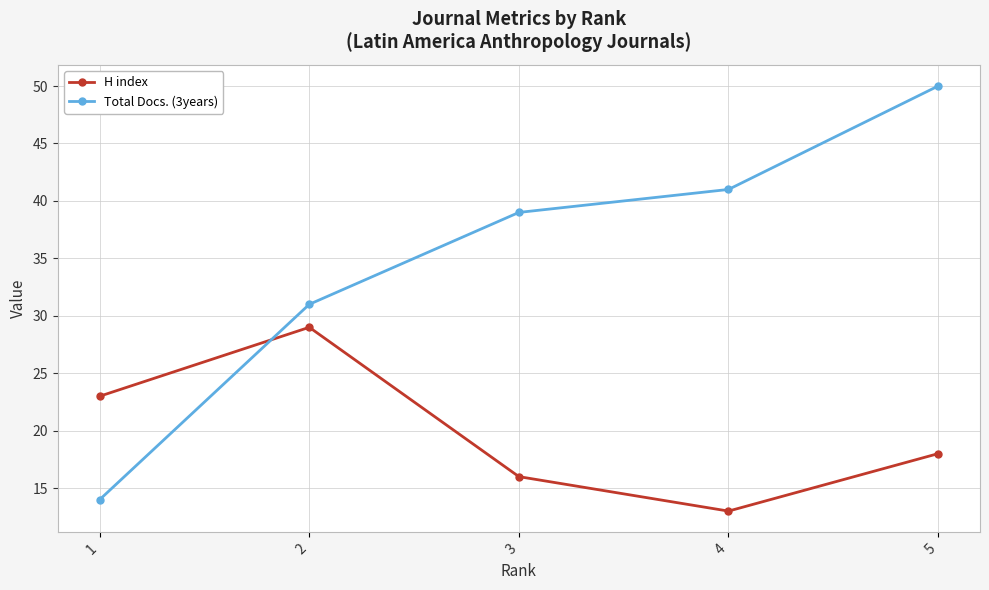

At which category is the sum across all series the highest?

5